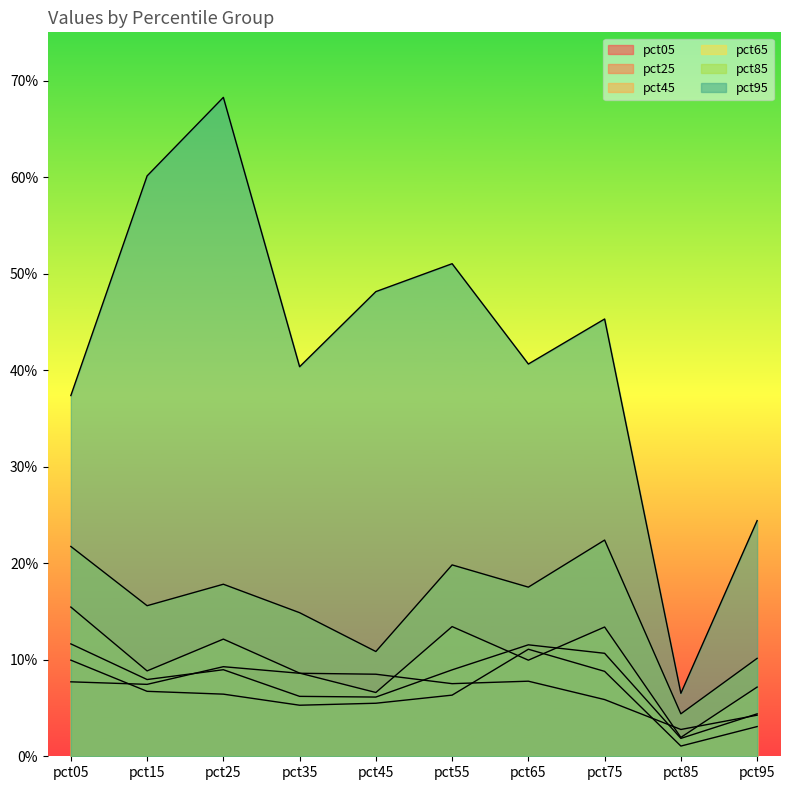

What is the difference between the maximum and minimum values in the pct05 series?

0.1